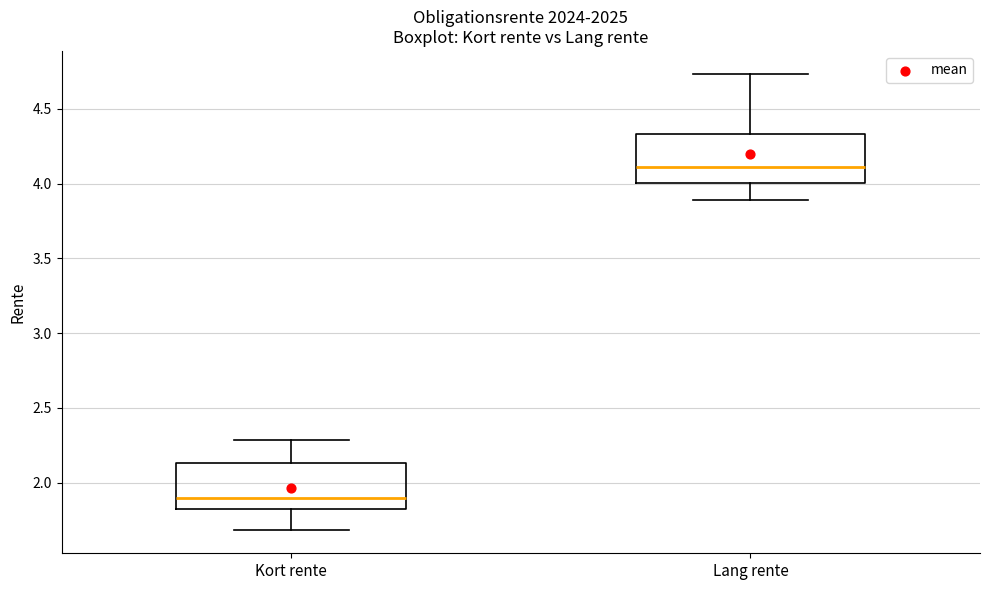

Reading left to right, read every box against the y-axis: the position of its median line, the range the box covers, and the ends of its whiskers. The values are not printed on the chart, so give them approximately, as read against the axis.

Kort rente: median 1.90, box 1.85 to 2.15, whiskers 1.70 to 2.30
Lang rente: median 4.10, box 4.00 to 4.35, whiskers 3.90 to 4.75